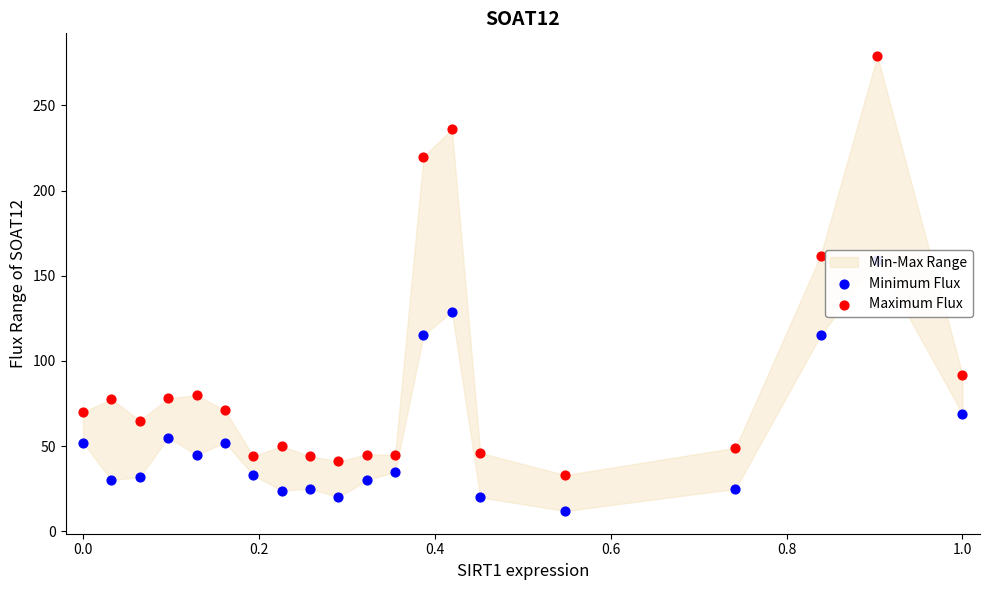

Is the value of Minimum Flux at 10 greater than the value of Maximum Flux at 15?

No